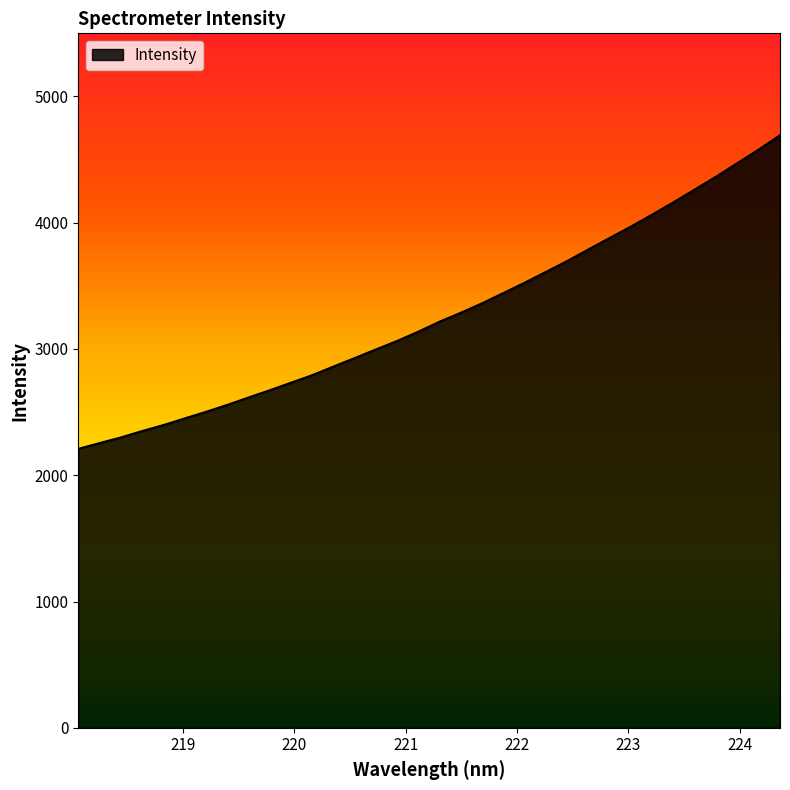

What is the difference between the maximum and minimum values?

2484.2